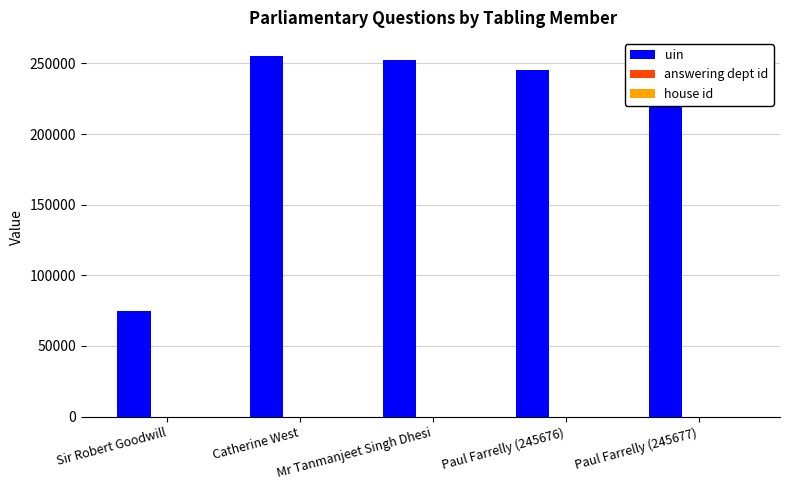

Is it true that uin equals 87962 at Paul Farrelly (245677)?

False